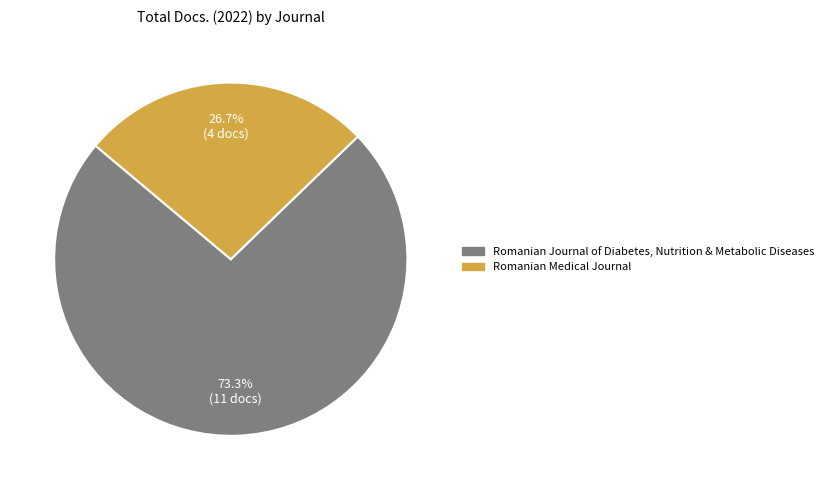

Combined, do Romanian Journal of Diabetes, Nutrition & Metabolic Diseases and Romanian Medical Journal account for over 50%?

Yes